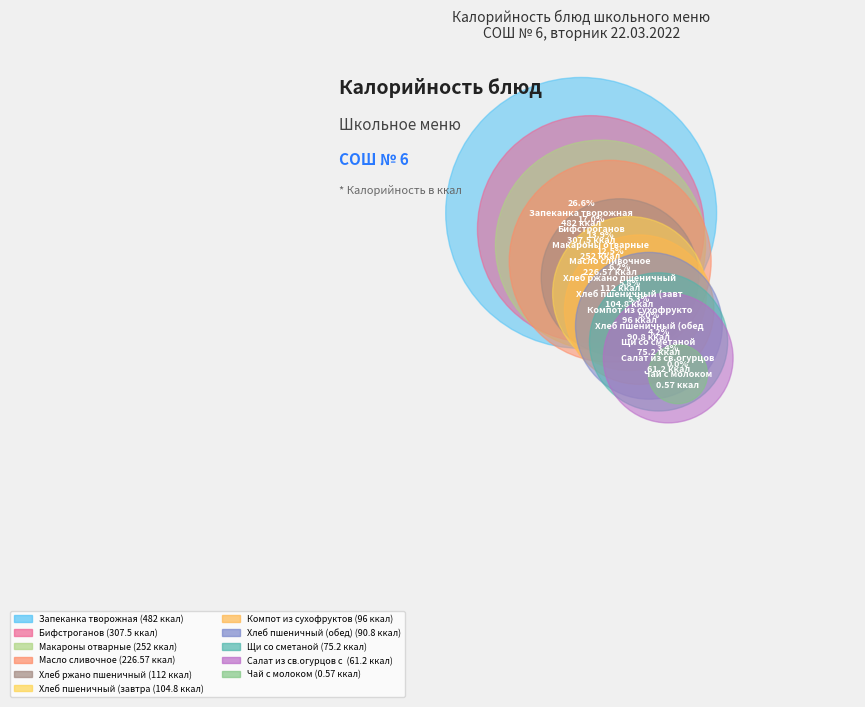

What is the largest slice in the pie chart?

Запеканка творожная